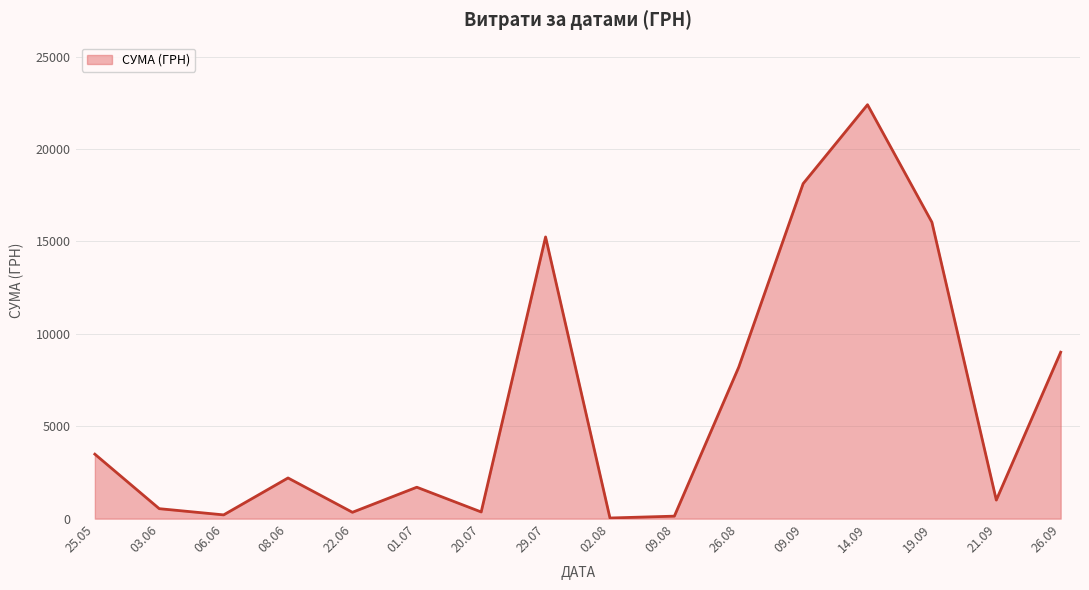

The value at 09.09 is 26355.0. True or false?

False